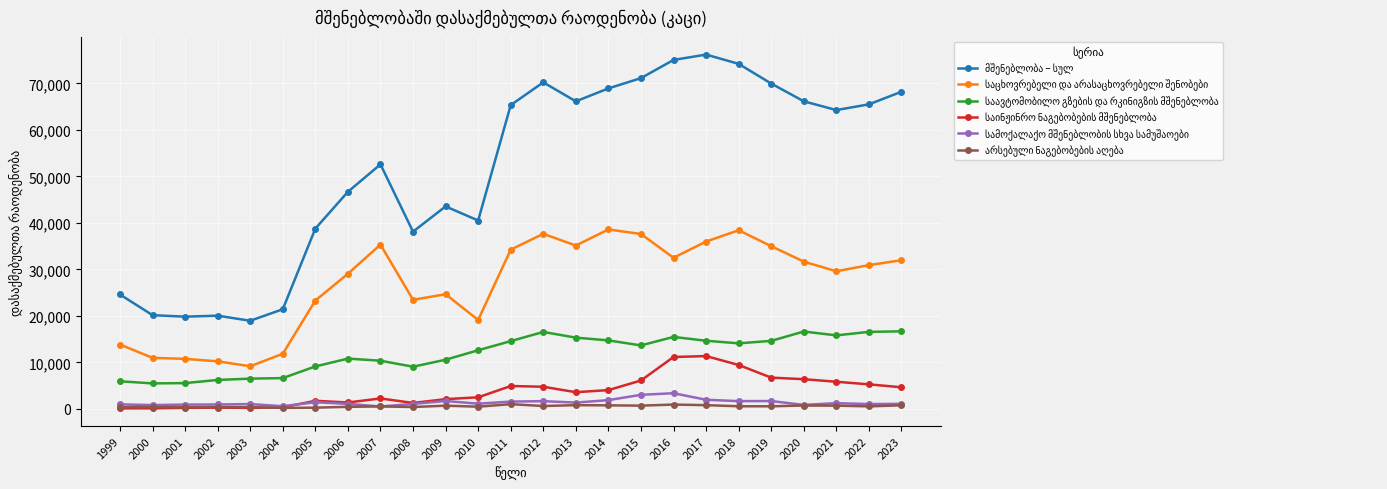

What is the total value across all series at 2013?

122417